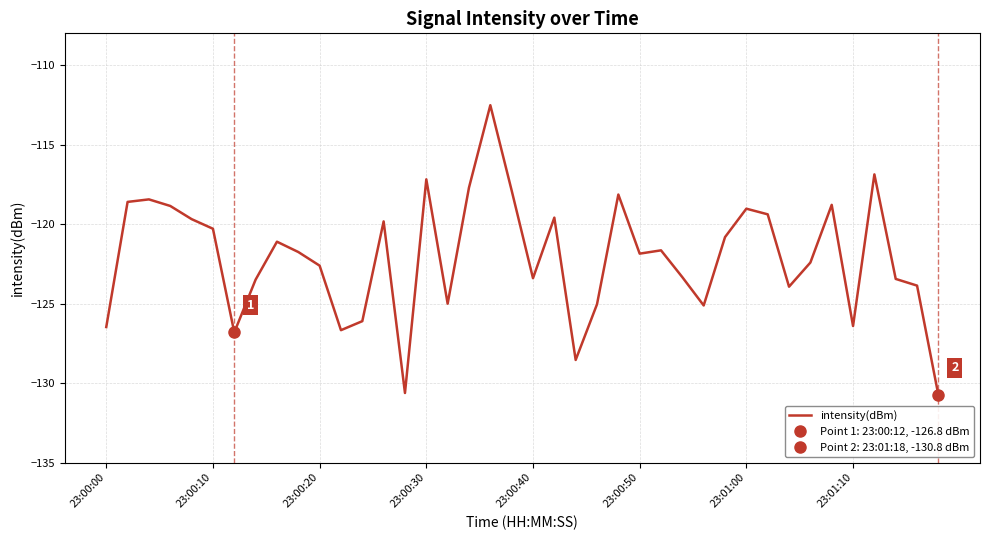

Reading left to right, what are all the values shown in this chart?

-126.5	-118.6	-118.4	-118.9	-119.7	-120.3	-126.8	-123.5	-121.1	-121.8	-122.6	-126.7	-126.1	-119.8	-130.6	-117.2	-125.0	-117.7	-112.5	-117.9	-123.4	-119.6	-128.5	-125.0	-118.1	-121.9	-121.7	-123.3	-125.1	-120.8	-119.0	-119.4	-123.9	-122.4	-118.8	-126.4	-116.9	-123.5	-123.9	-130.8